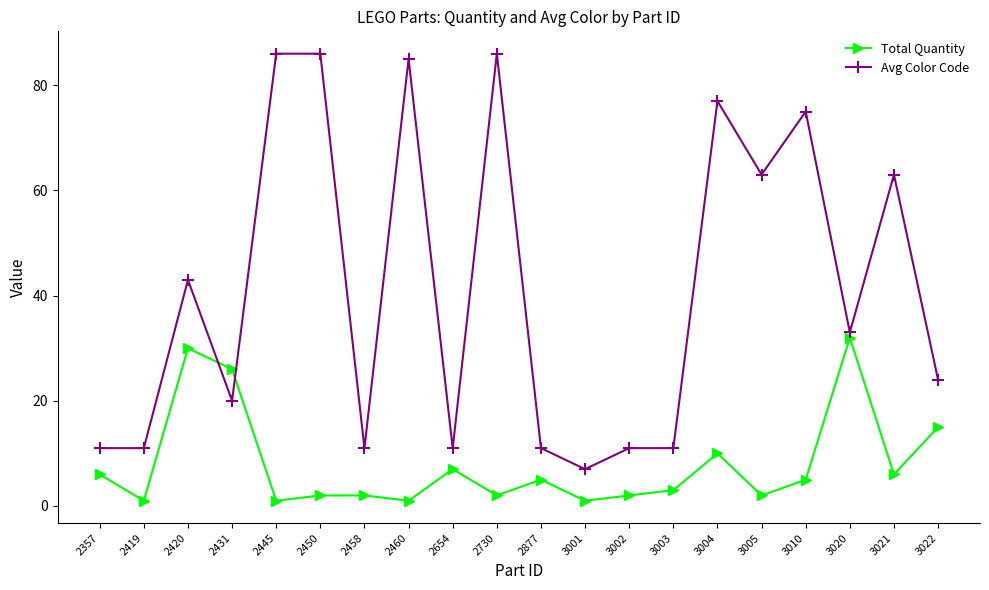

Is the value of Total Quantity at 2877 greater than the value of Avg Color Code at 2357?

No